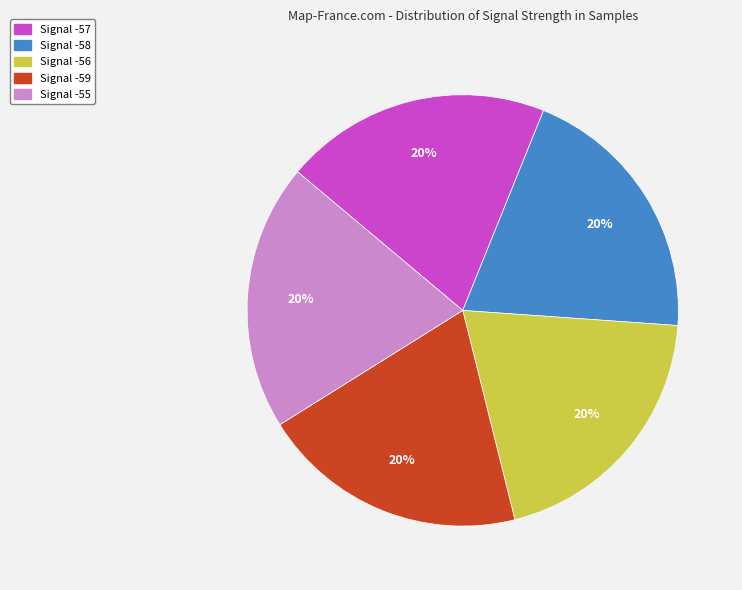

Is the sum of Signal -58 and Signal -57 greater than half?

No